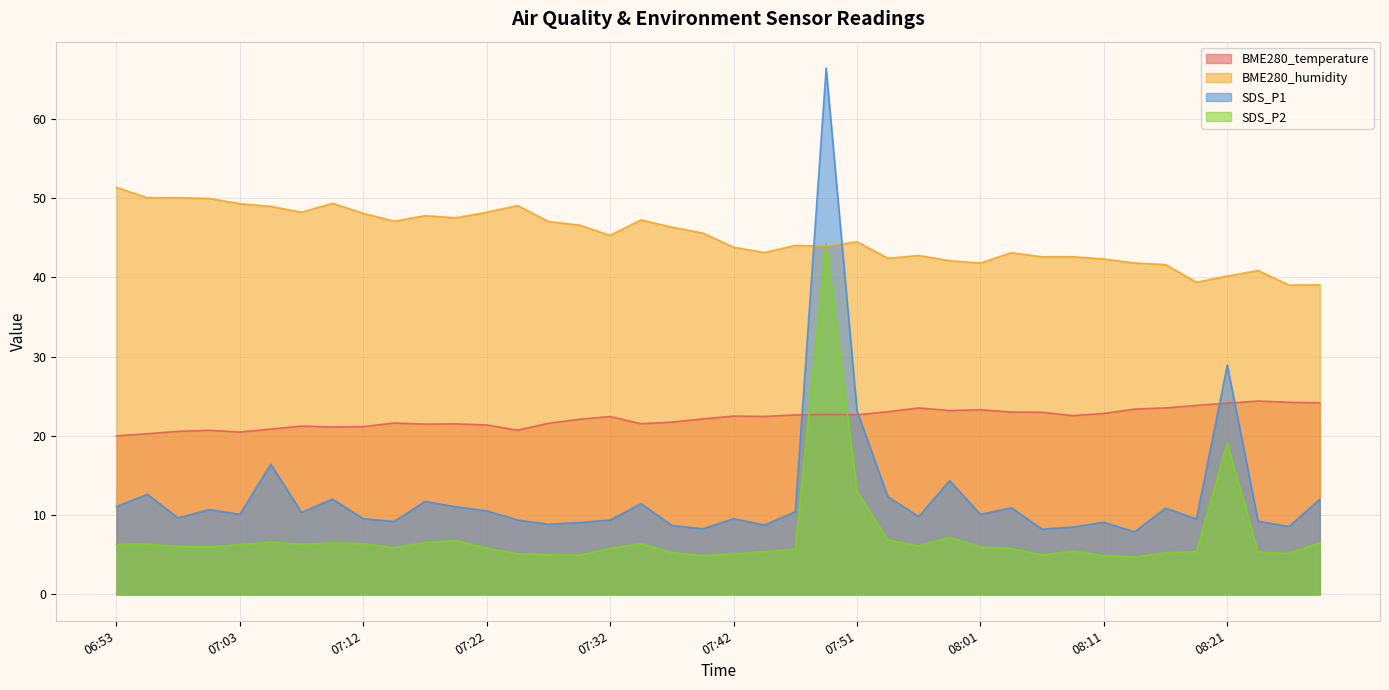

What is the sum of all BME280_humidity values?

1803.2